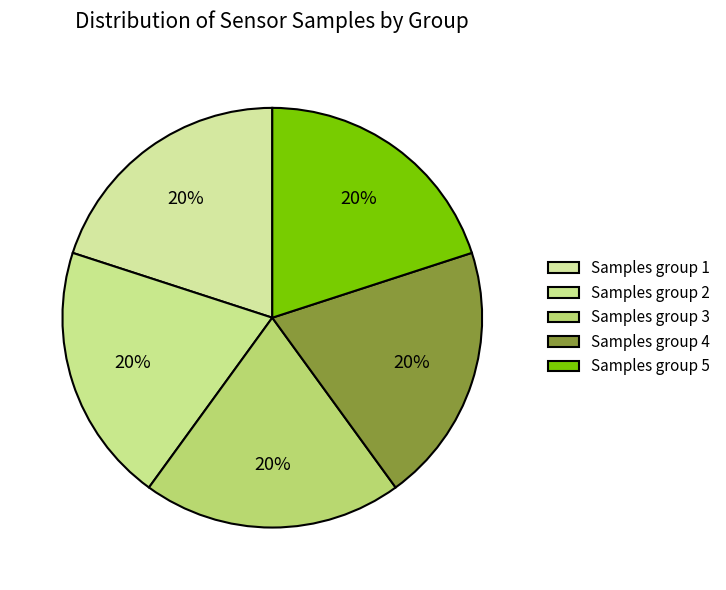

Is there any slice that represents more than half of the pie?

No